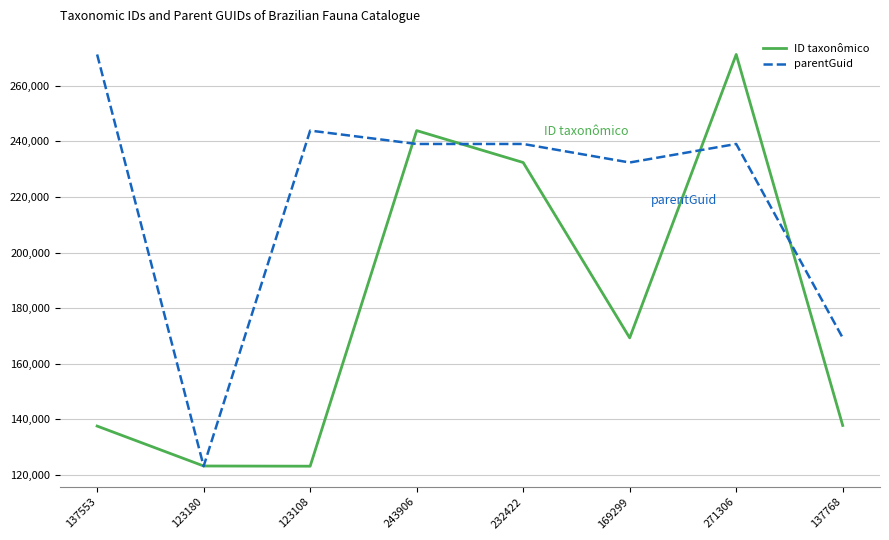

Which series ends up on top after the final intersection of parentGuid and ID taxonômico?

parentGuid